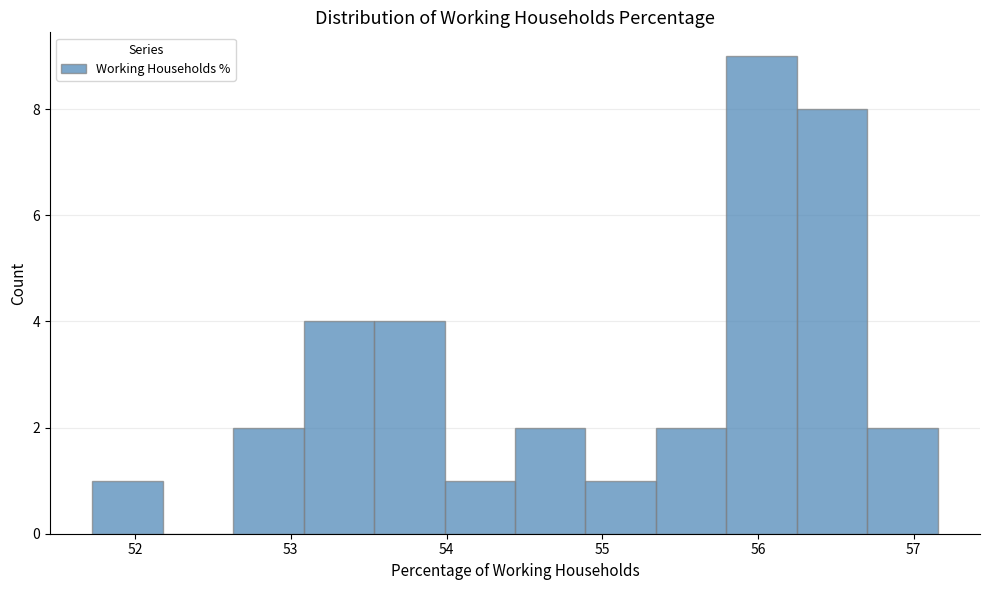

Reading left to right, list every bar in this chart as the range it spans on the x-axis followed by its height. Neither the bar edges nor the heights are printed on the chart, so give them approximately, as read against the axes.

51.7 to 52.2: 1
52.2 to 52.6: 0
52.6 to 53.1: 2
53.1 to 53.5: 4
53.5 to 54.0: 4
54.0 to 54.4: 1
54.4 to 54.9: 2
54.9 to 55.3: 1
55.3 to 55.8: 2
55.8 to 56.2: 9
56.2 to 56.7: 8
56.7 to 57.2: 2